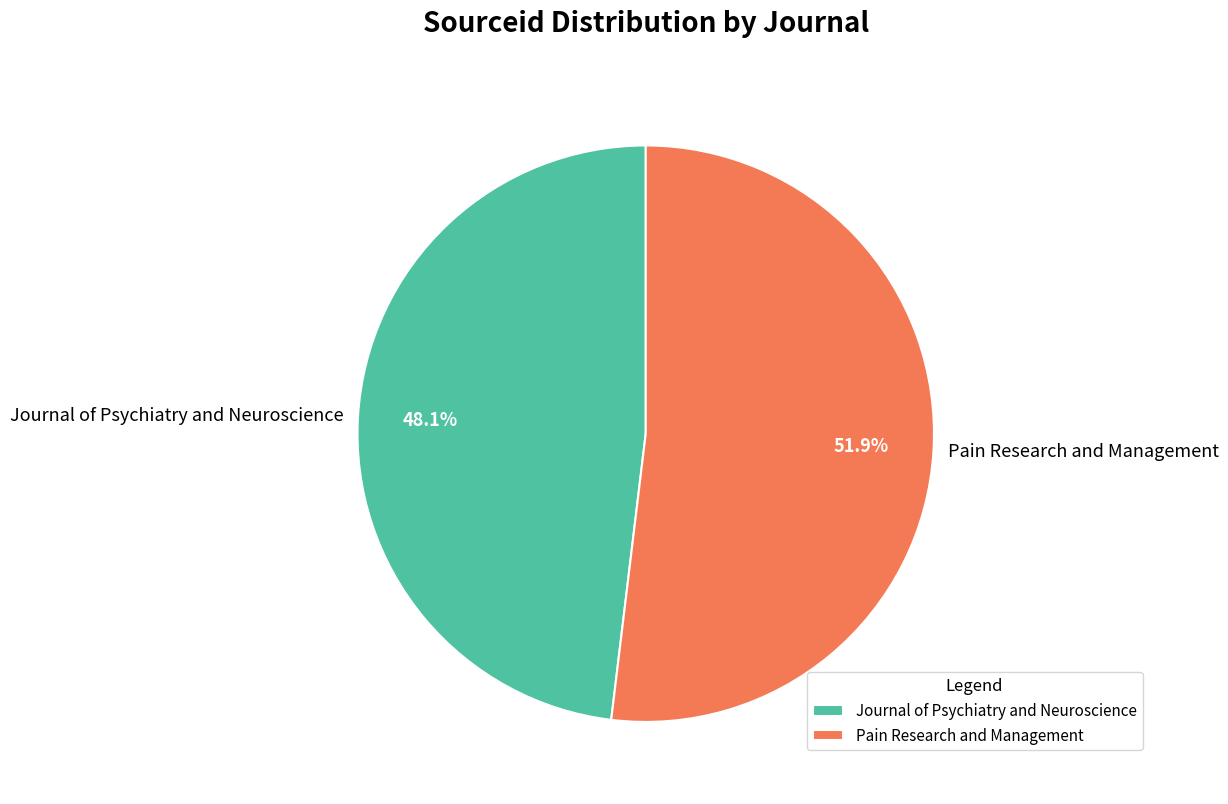

True or false: Pain Research and Management accounts for 62% of the total.

False